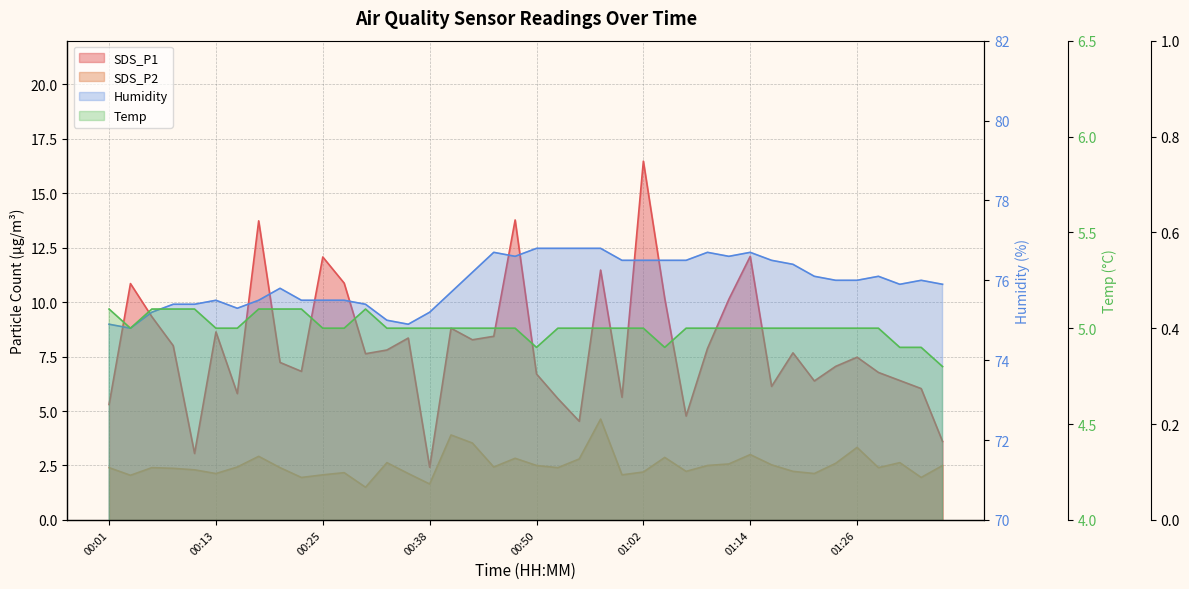

True or false: SDS_P2 and Humidity intersect in this chart.

False